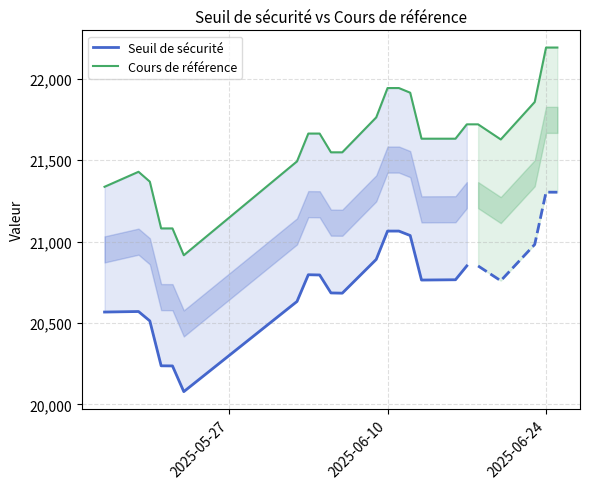

What is the difference between the maximum and minimum values?

1274.9